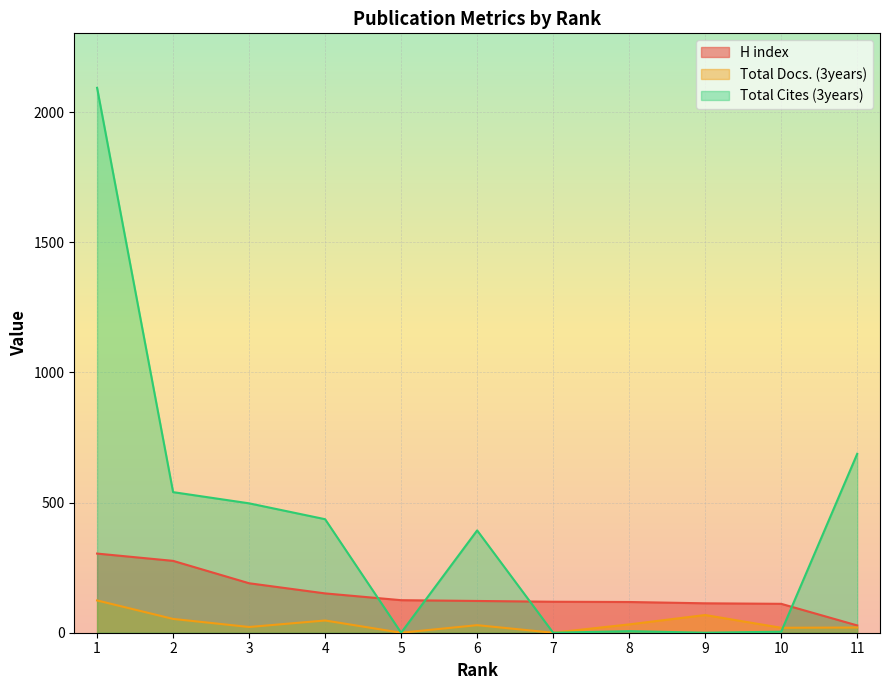

Which category has the highest value across all series?

1